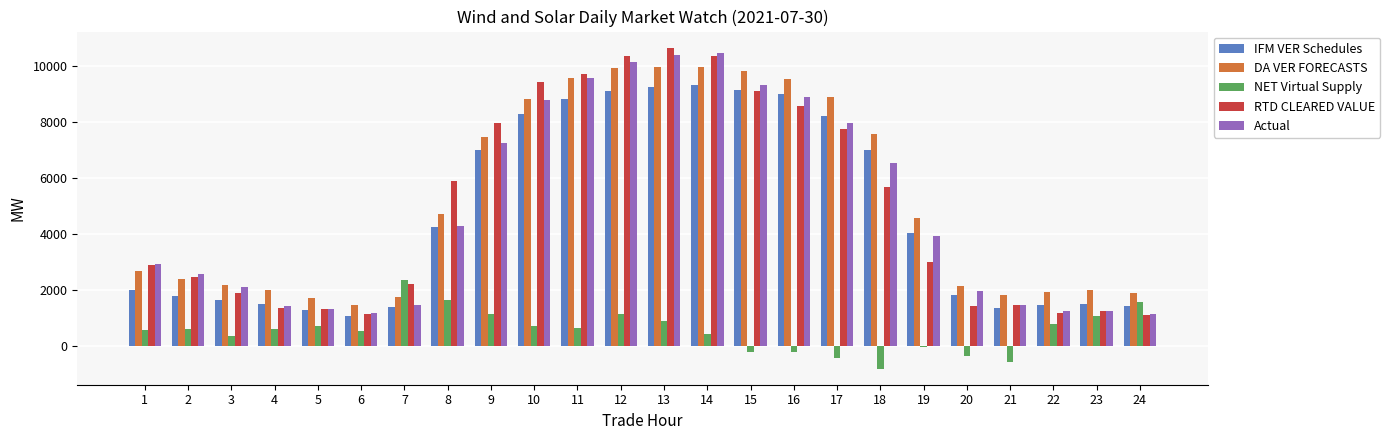

Is the value of RTD CLEARED VALUE at 5 greater than the value of Actual at 1?

No